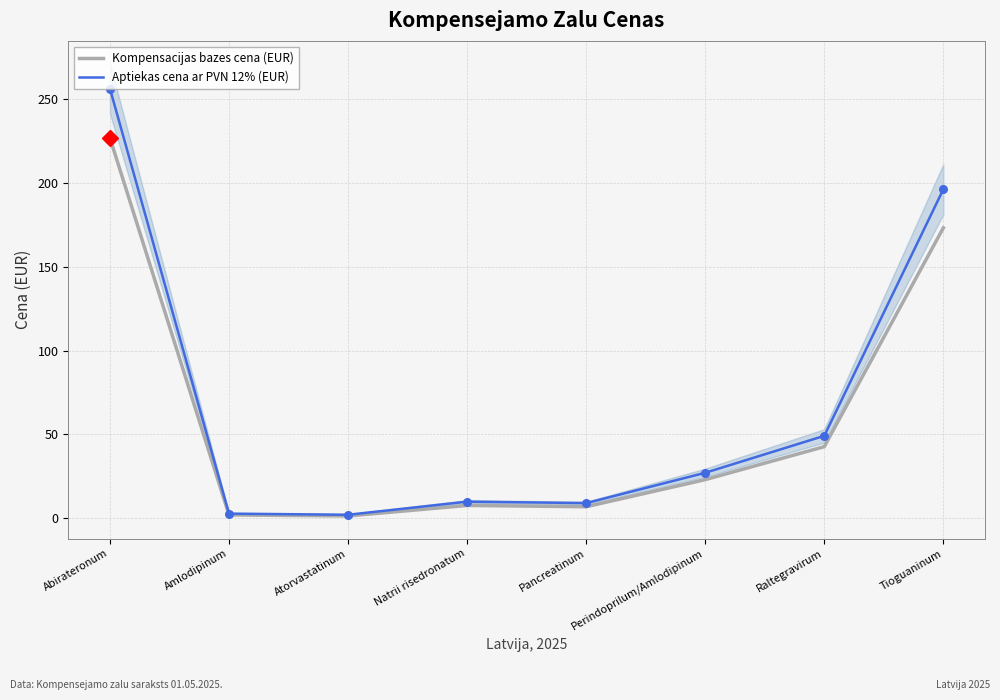

Which series has the largest total across all categories?

Aptiekas cena ar PVN 12% (EUR)